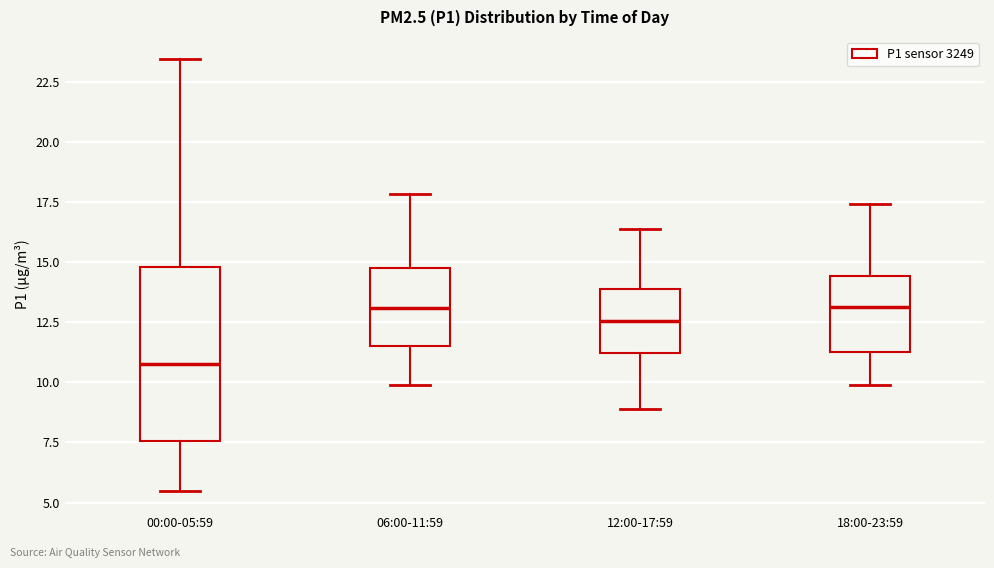

Reading left to right, read every box against the y-axis: the position of its median line, the range the box covers, and the ends of its whiskers. The values are not printed on the chart, so give them approximately, as read against the axis.

00:00-05:59: median 11.0, box 7.5 to 15.0, whiskers 5.5 to 23.5
06:00-11:59: median 13.0, box 11.5 to 15.0, whiskers 10.0 to 18.0
12:00-17:59: median 12.5, box 11.0 to 14.0, whiskers 9.0 to 16.5
18:00-23:59: median 13.0, box 11.5 to 14.5, whiskers 10.0 to 17.5